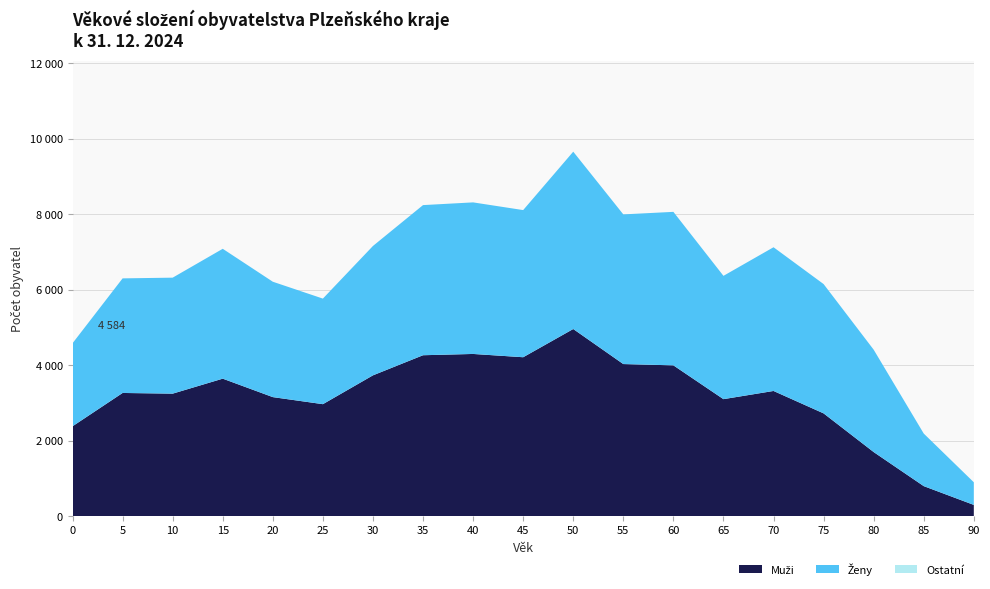

Reading left to right, transcribe all the data shown in this chart.

Muži: 0=2384	5=3267	10=3249	15=3646	20=3157	25=2970	30=3734	35=4267	40=4301	45=4214	50=4962	55=4033	60=3999	65=3103	70=3320	75=2726	80=1701	85=798	90=300
Ženy: 0=2200	5=3037	10=3074	15=3442	20=3058	25=2798	30=3429	35=3979	40=4017	45=3900	50=4700	55=3967	60=4068	65=3268	70=3809	75=3427	80=2713	85=1393	90=600
Celkem: 0=4584	5=6304	10=6323	15=7088	20=6215	25=5768	30=7163	35=8246	40=8318	45=8114	50=9662	55=8000	60=8067	65=6371	70=7129	75=6153	80=4414	85=2191	90=900